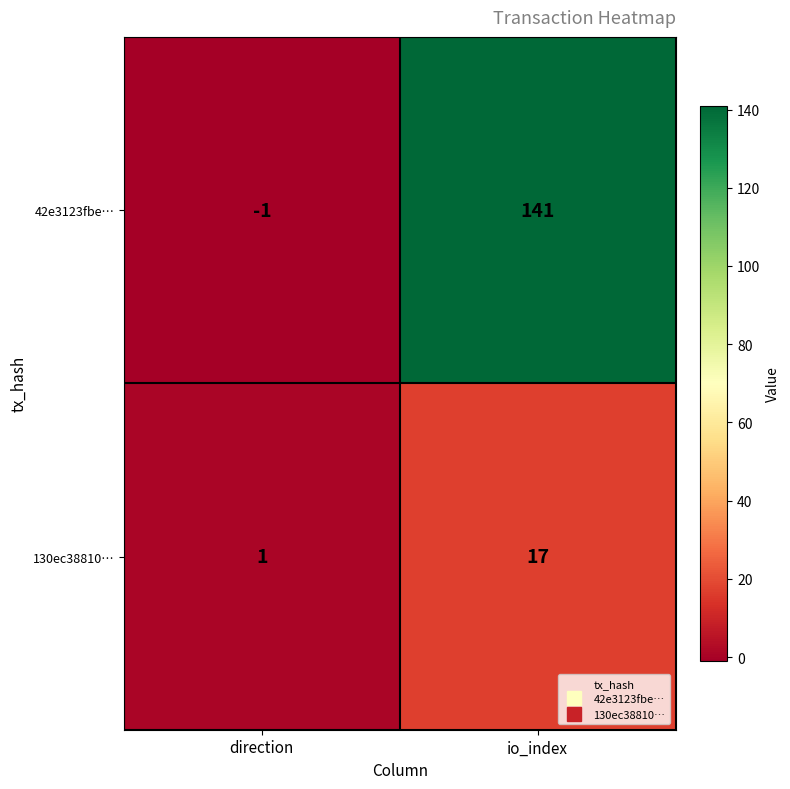

Where is 130ec38810… nearest to the value 9?

direction